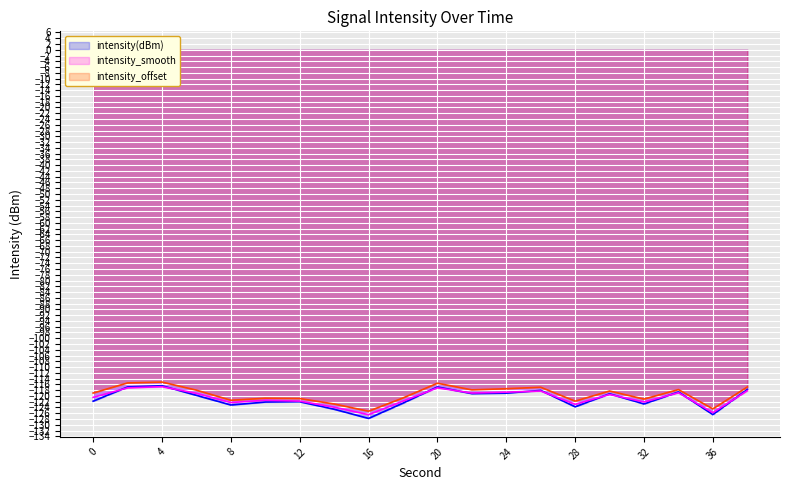

What is the maximum value shown in the chart?

-115.2